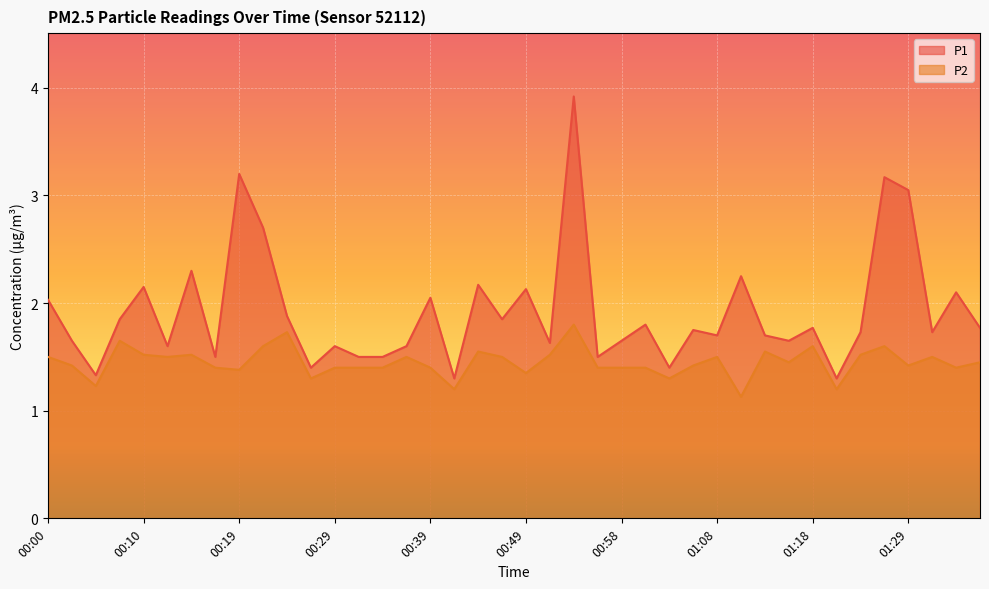

What is the greatest value displayed?

3.9